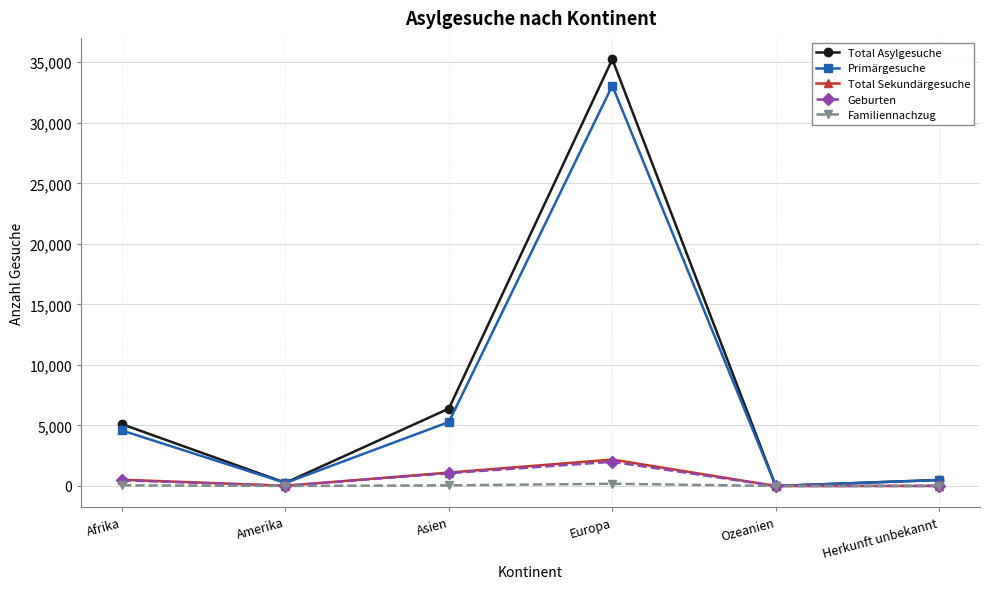

How many data points in Familiennachzug are less than 51?

3